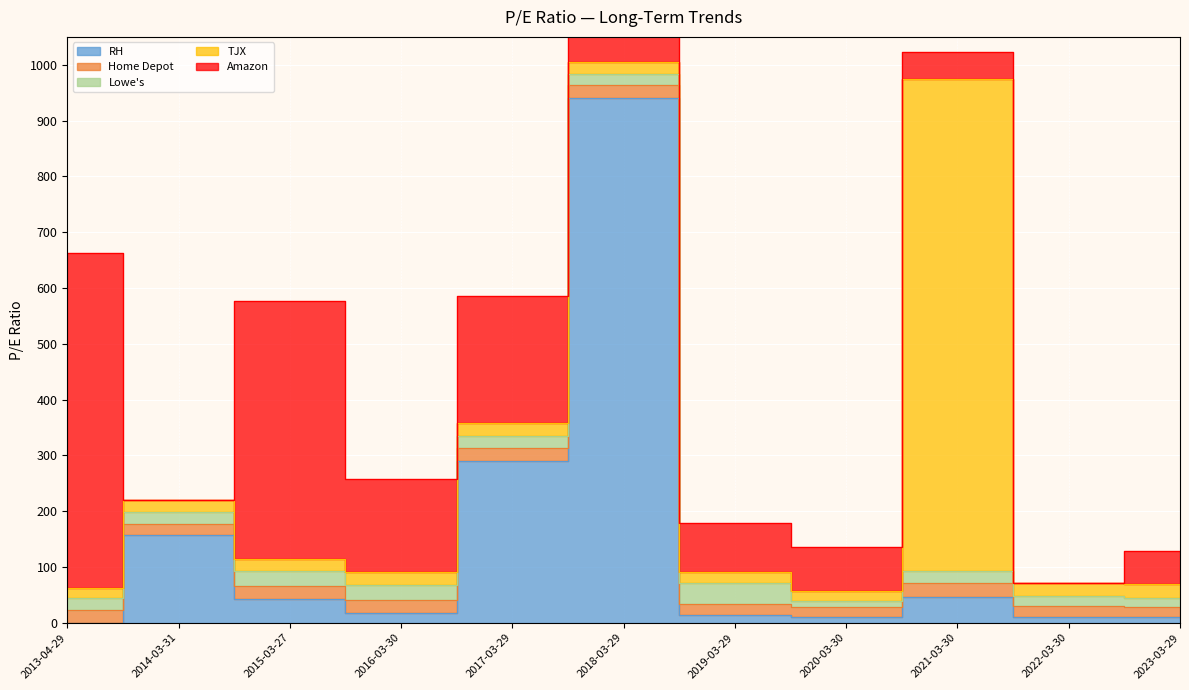

How many values in Amazon are above zero?

9